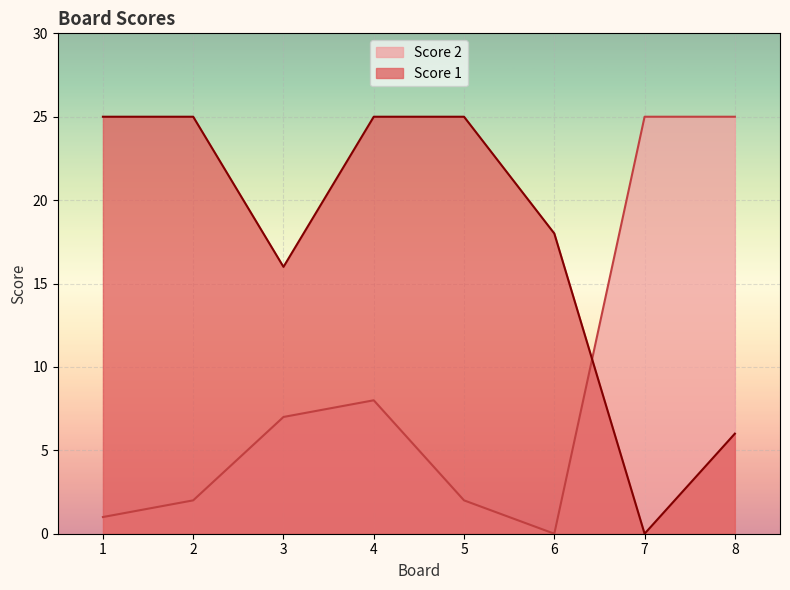

At which label does Score 2 reach its peak?

7